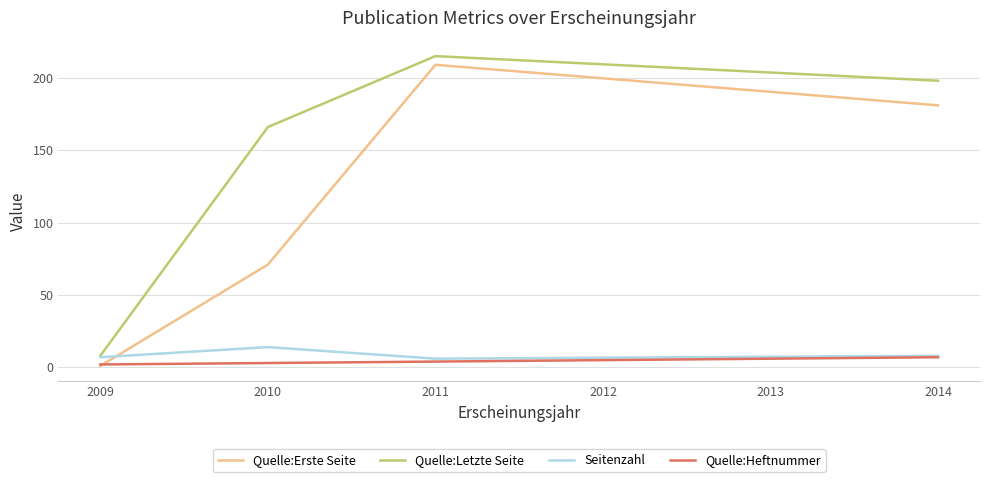

The Seitenzahl series shows 8 at 2014. True or false?

True